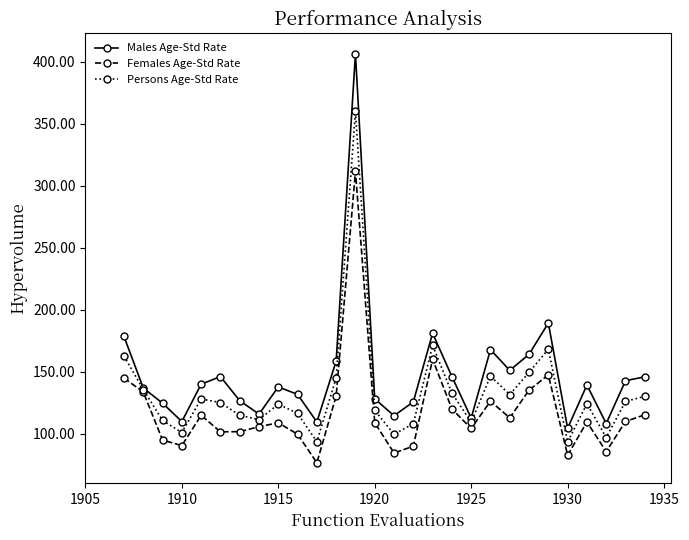

How many lines are shown in the chart?

3